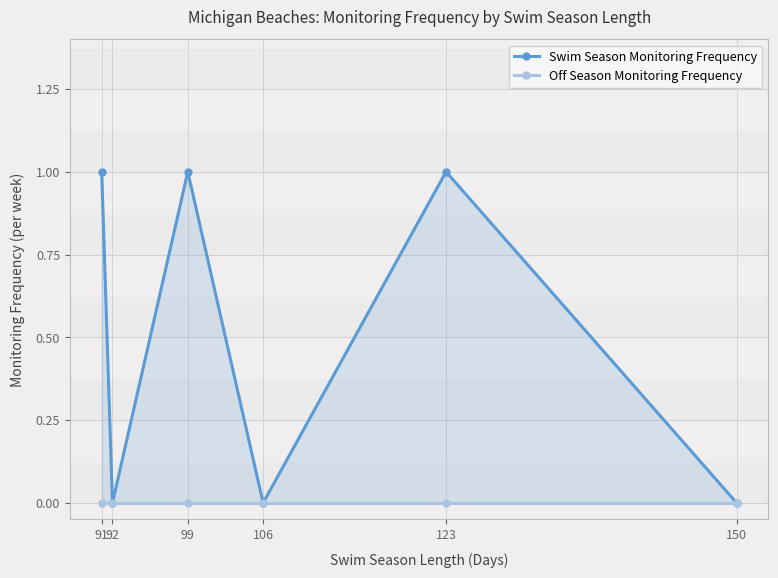

The Swim Season Monitoring Frequency series shows 1 at 91. True or false?

True